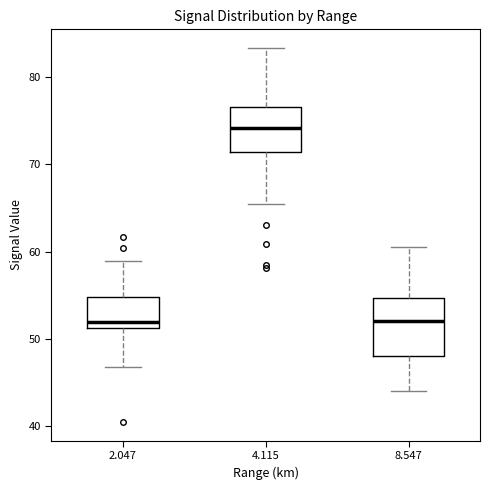

Which box has the highest median line?

4.115